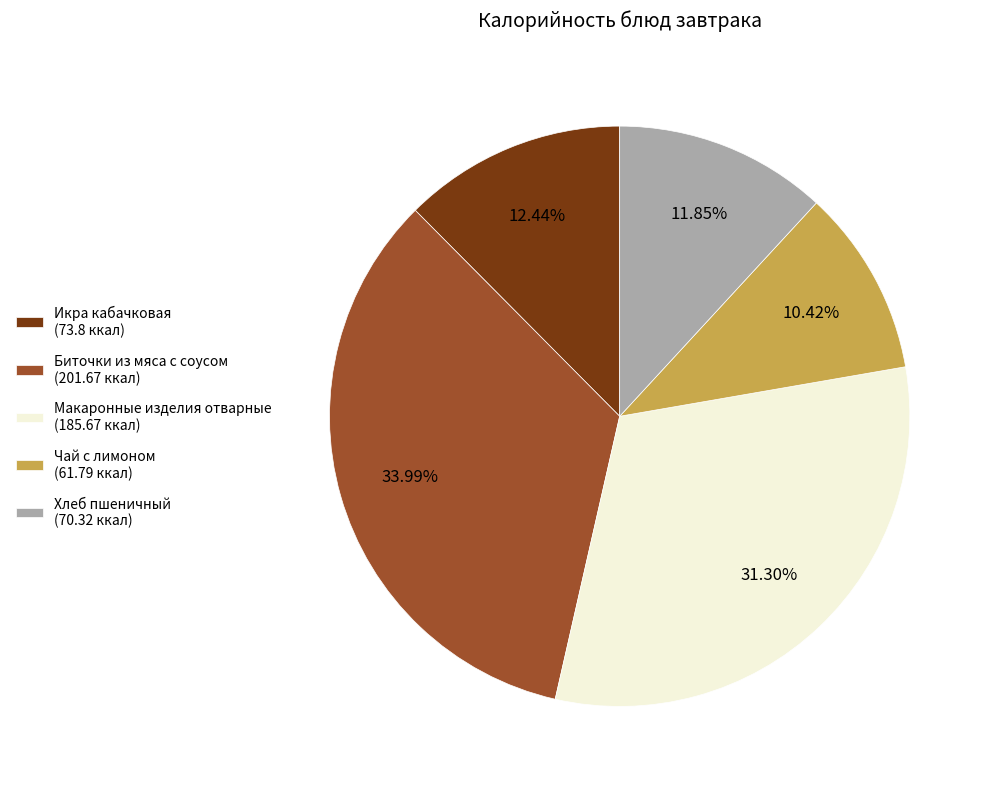

Which slice is the smallest?

Чай с лимоном